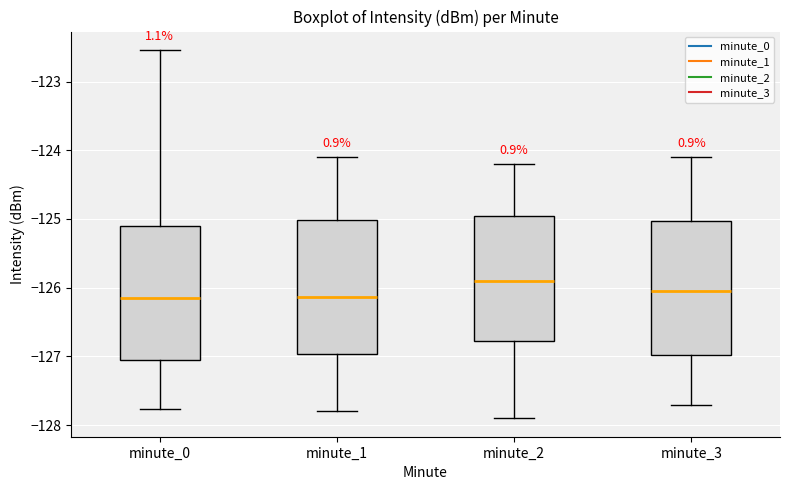

Reading left to right, transcribe this box plot: for each box, give where its median line is, the range the box spans, and where its two whiskers end, as read against the y-axis. The values are not printed on the chart, so give them approximately, as read against the axis.

minute_0: median -126.1, box -127.1 to -125.1, whiskers -127.8 to -122.5
minute_1: median -126.1, box -127.0 to -125.0, whiskers -127.8 to -124.1
minute_2: median -125.9, box -126.8 to -124.9, whiskers -127.9 to -124.2
minute_3: median -126.0, box -127.0 to -125.0, whiskers -127.7 to -124.1